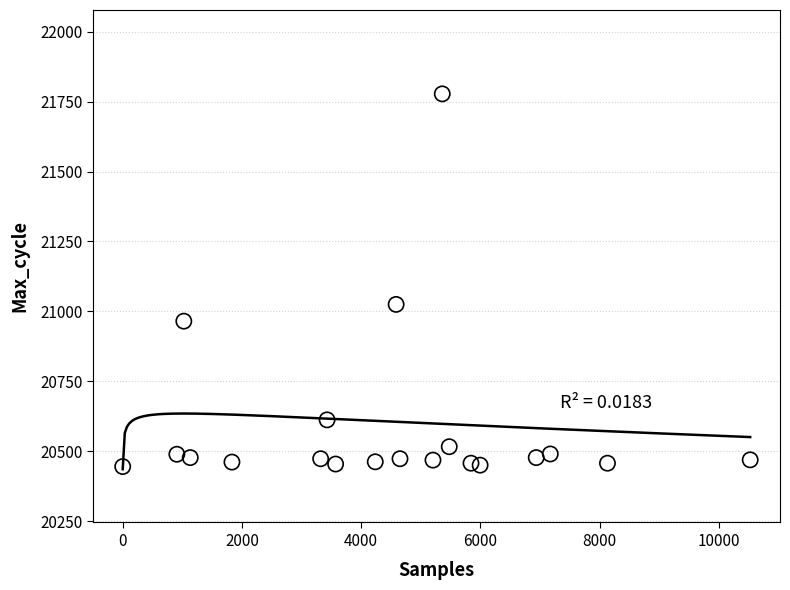

What is the range of Y values (max minus min)?

1333